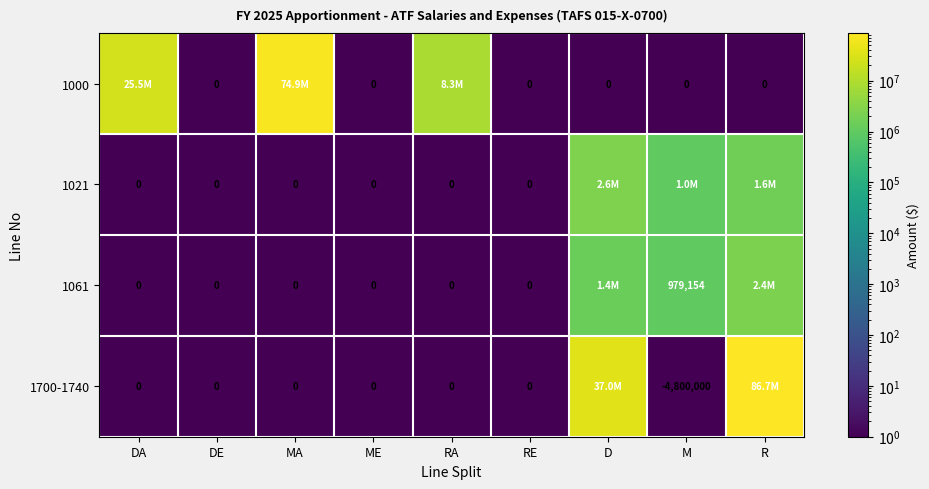

Rank the series by their maximum value, from highest to lowest.

1700-1740, 1000, 1021, 1061